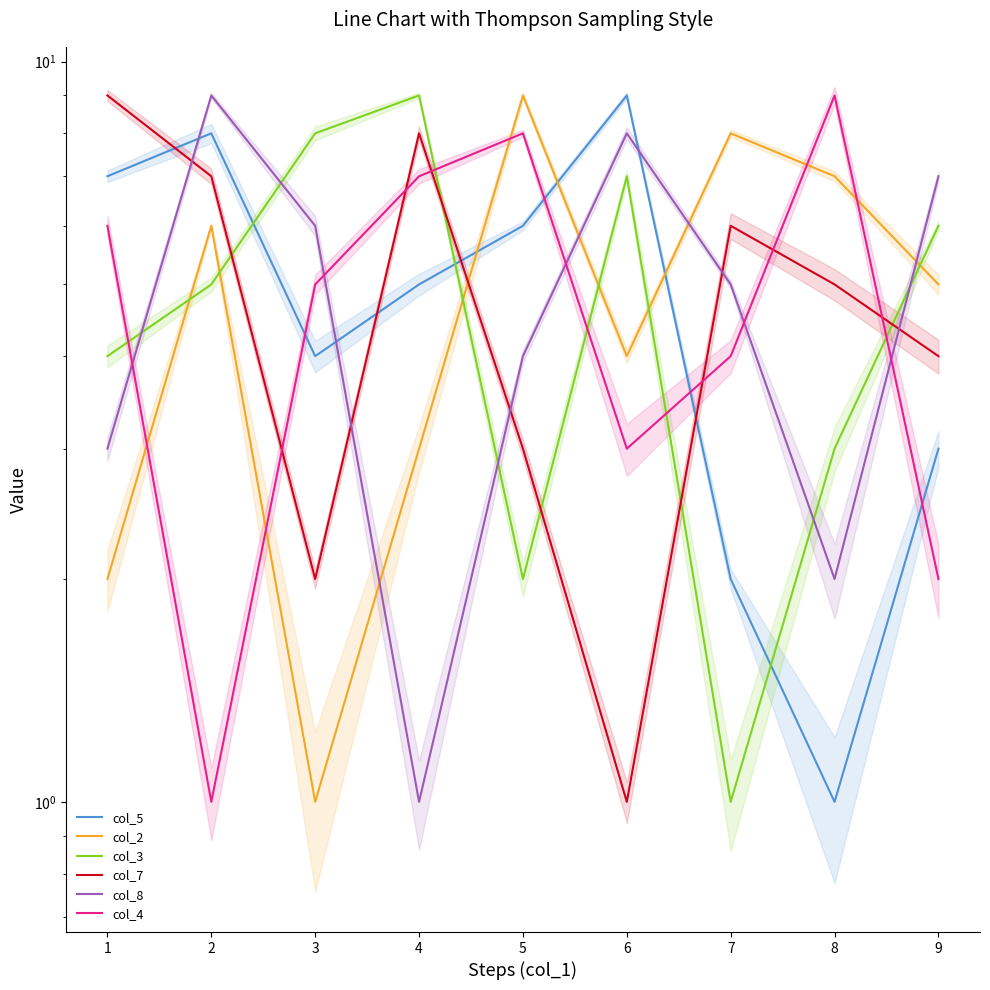

In col_3, how many points are higher than both neighbors (excluding endpoints)?

2